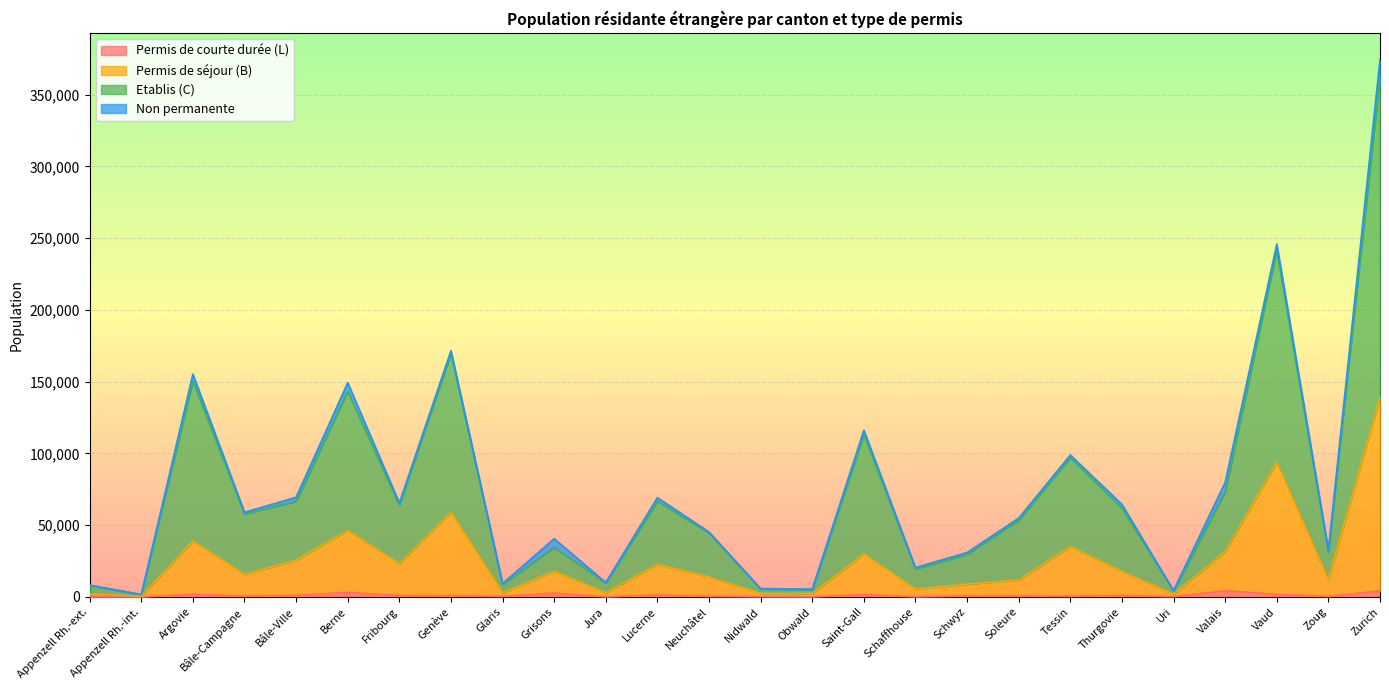

The value of Etablis (C) at Valais is 73325. True or false?

True